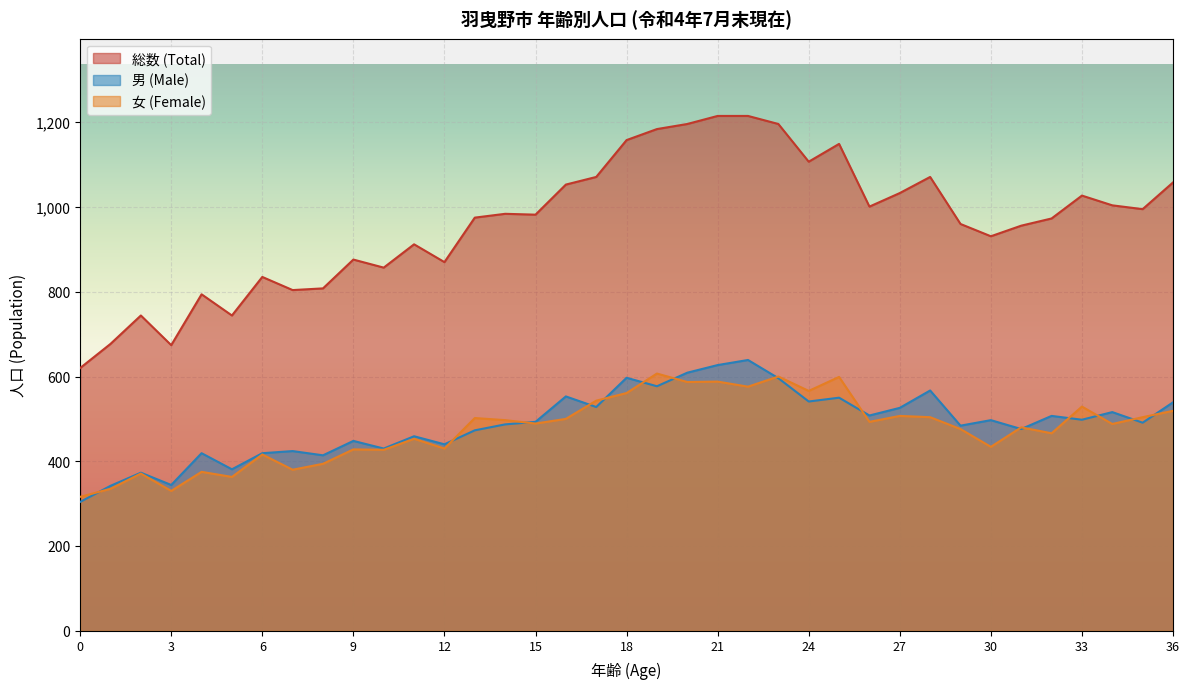

What is the sum of the 女 (Female) values at 9 and 13?

930